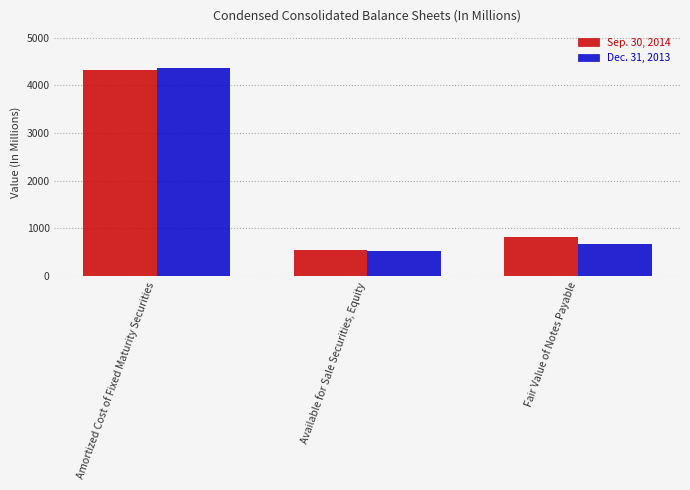

What is the sum of all Sep. 30, 2014 values?

5677.5